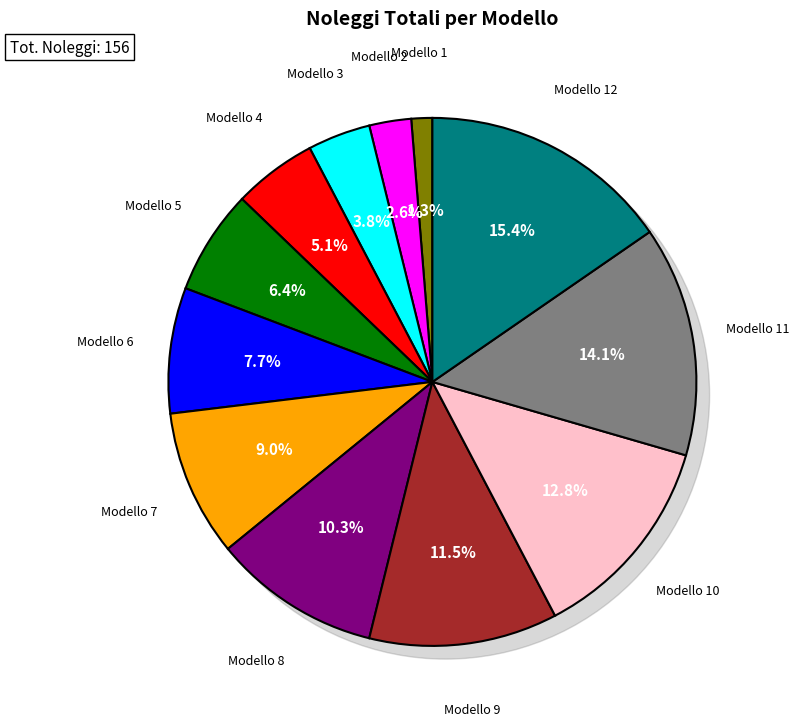

What is the change in value from Modello 2 to Modello 11?

+18